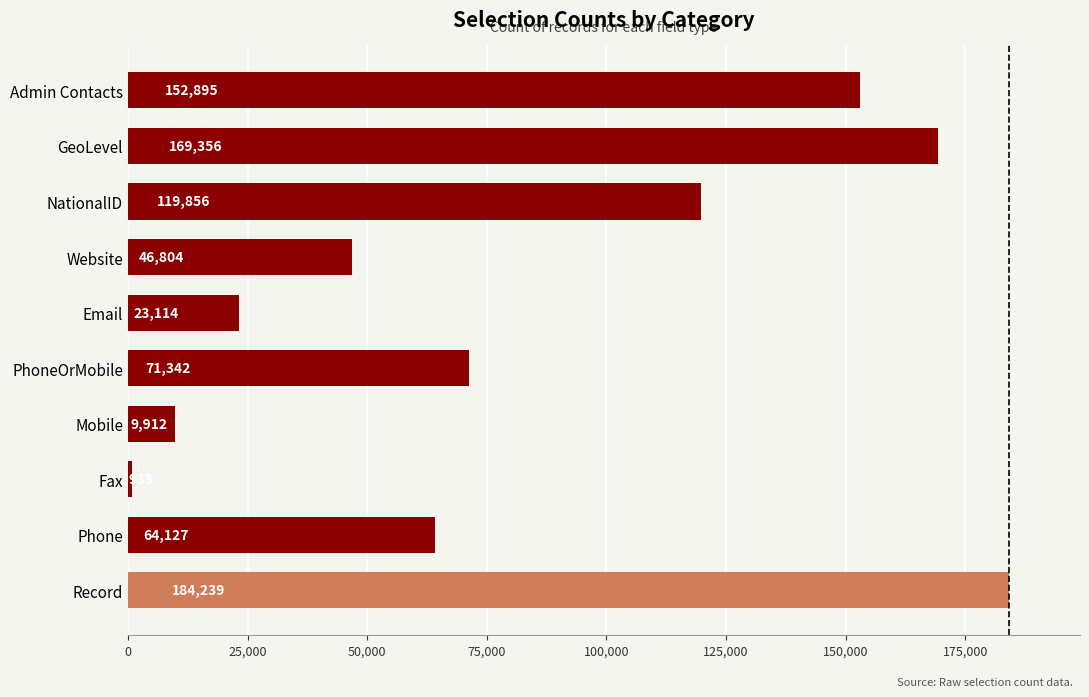

Reading top to bottom, extract all data points from this chart.

152895	169356	119856	46804	23114	71342	9912	933	64127	184239